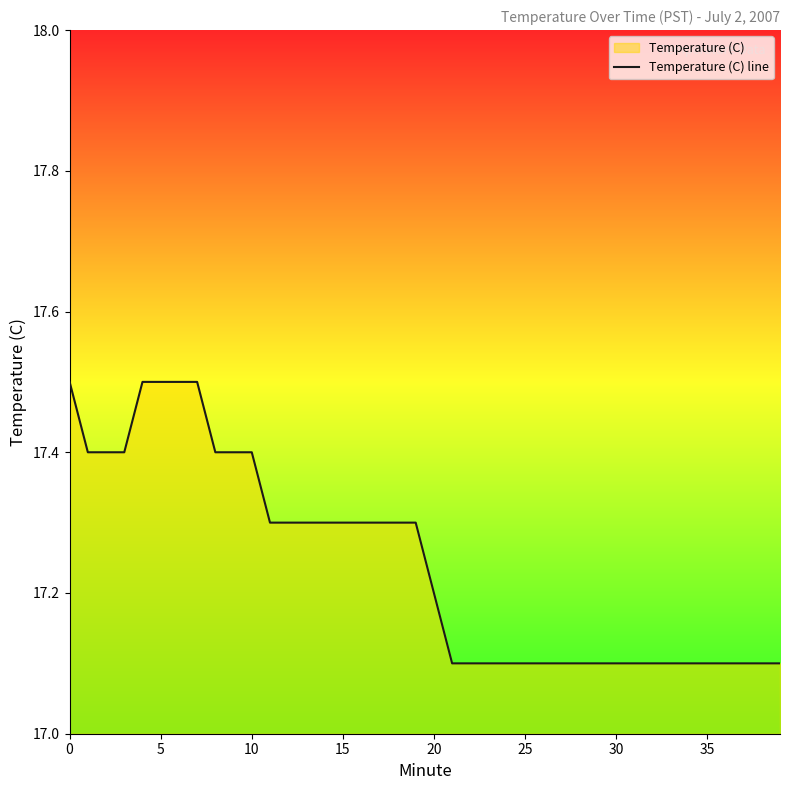

What is the label of the 34th point from the left?

33